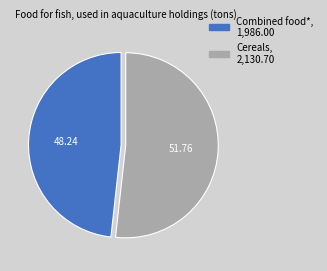

Which category has the smallest portion of the pie?

Combined food*